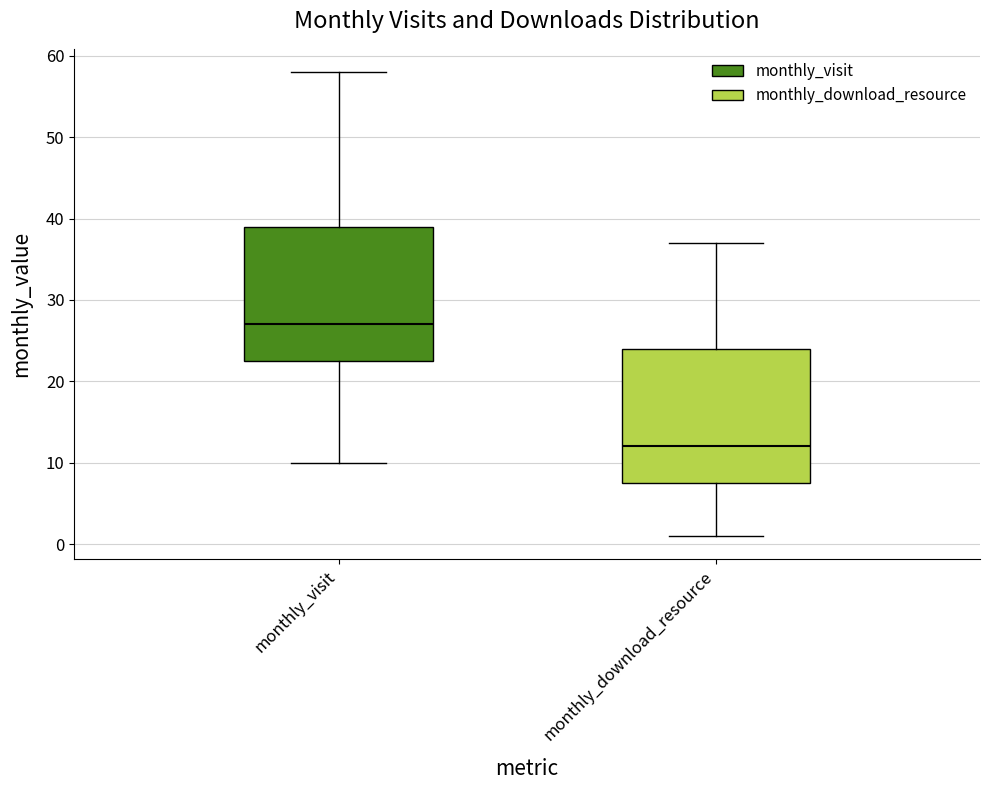

Which box has the highest median line?

monthly_visit